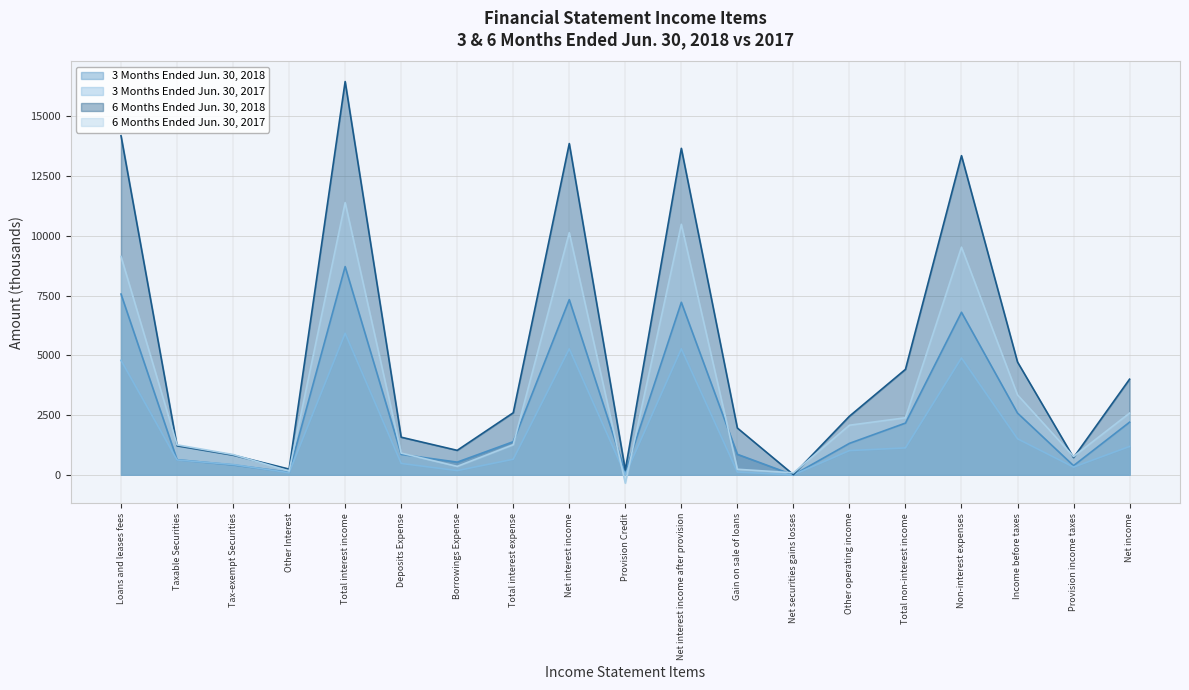

Rank the series by their maximum value, from highest to lowest.

6 Months Ended Jun. 30, 2018, 6 Months Ended Jun. 30, 2017, 3 Months Ended Jun. 30, 2018, 3 Months Ended Jun. 30, 2017